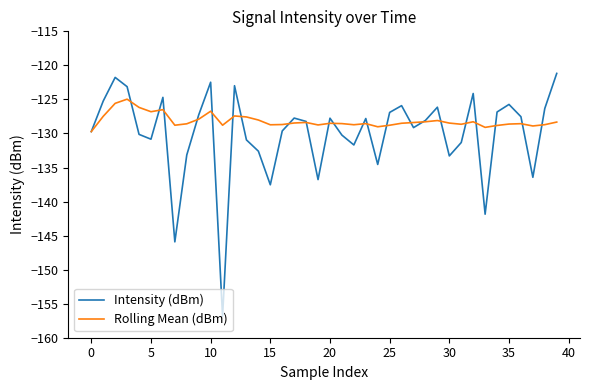

Which series has the largest total across all categories?

Rolling Mean (dBm)